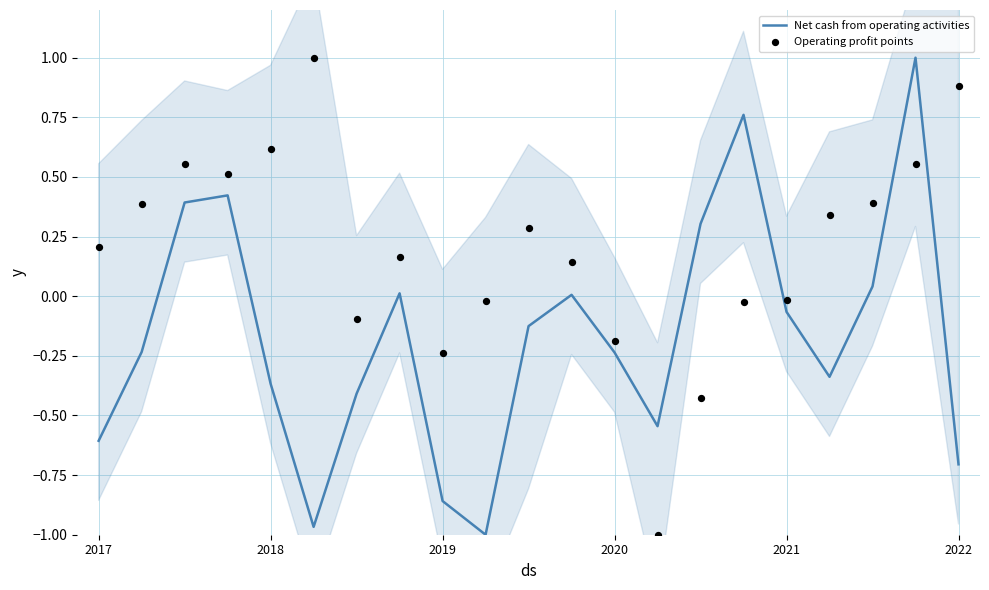

The Net cash from operating activities series shows -0.7 at 2022. True or false?

True